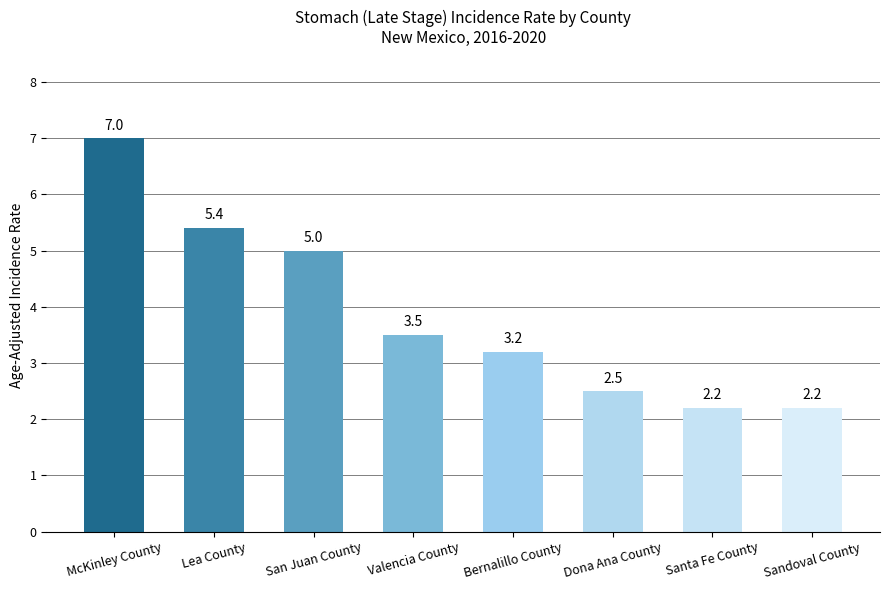

Reading left to right, extract all data points from this chart.

McKinley County=7.0	Lea County=5.4	San Juan County=5.0	Valencia County=3.5	Bernalillo County=3.2	Dona Ana County=2.5	Santa Fe County=2.2	Sandoval County=2.2